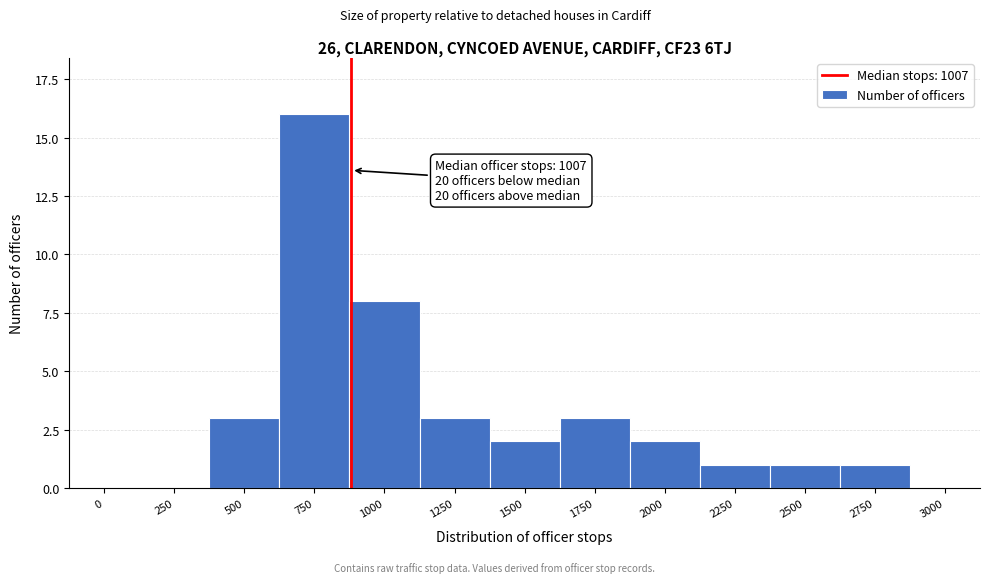

Reading right to left, what are all the values shown in this chart?

3000=0	2750=1	2500=1	2250=1	2000=2	1750=3	1500=2	1250=3	1000=8	750=16	500=3	250=0	0=0